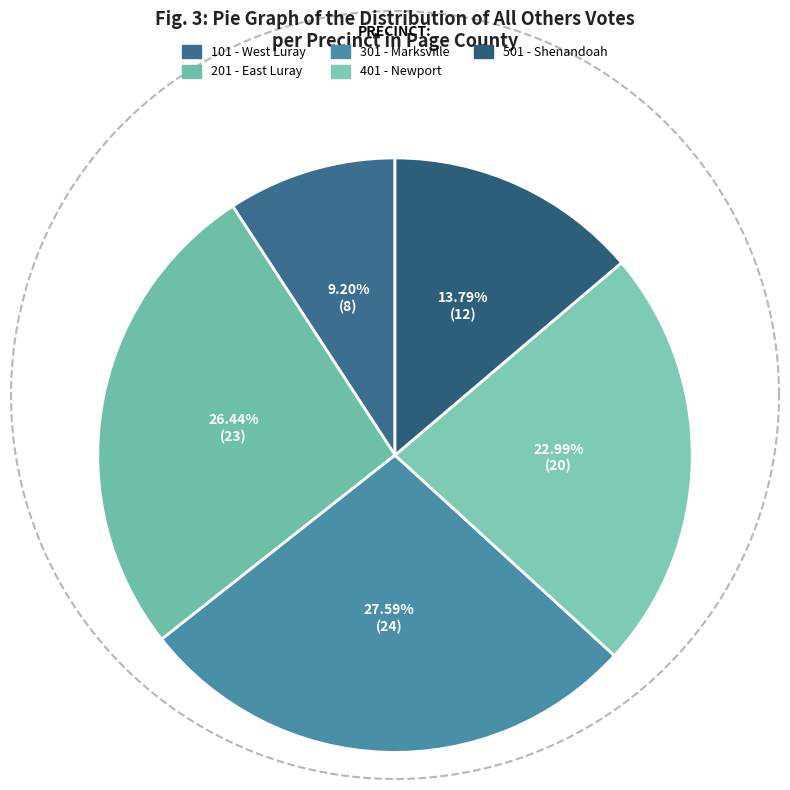

How many segments does this pie chart have?

5